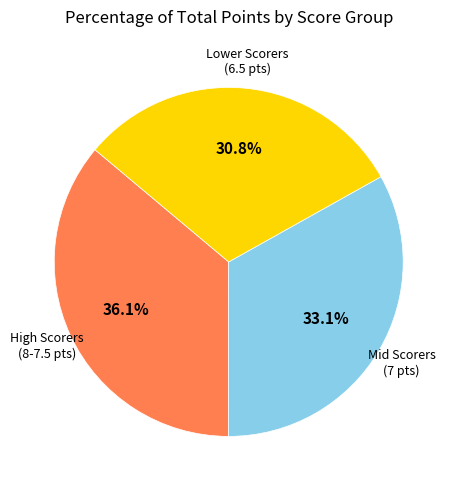

To the nearest percent, what is the average slice percentage?

33%